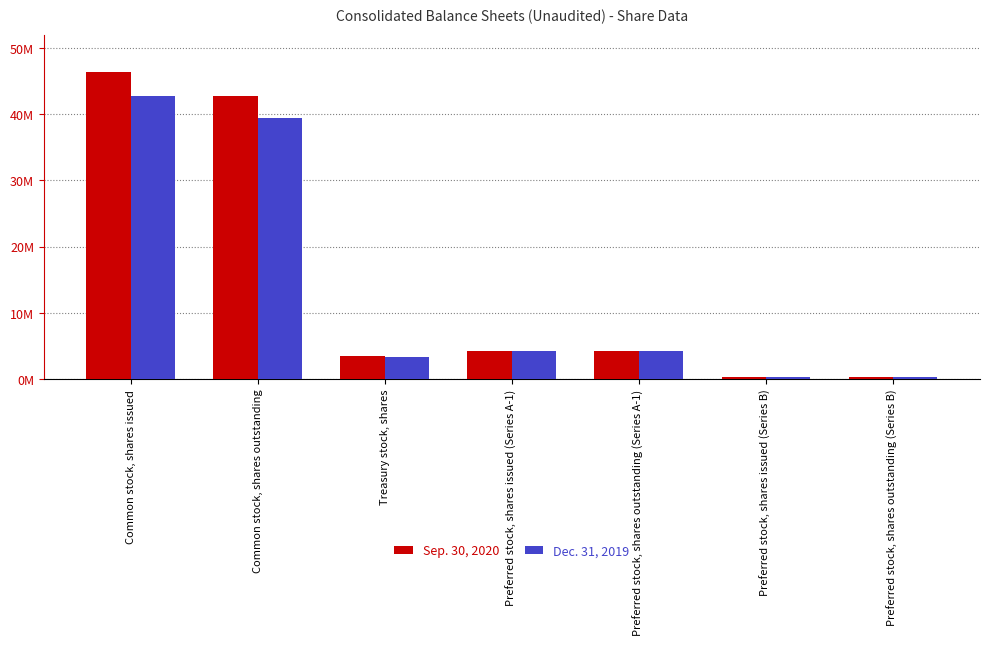

What is the maximum value for Dec. 31, 2019?

42790000